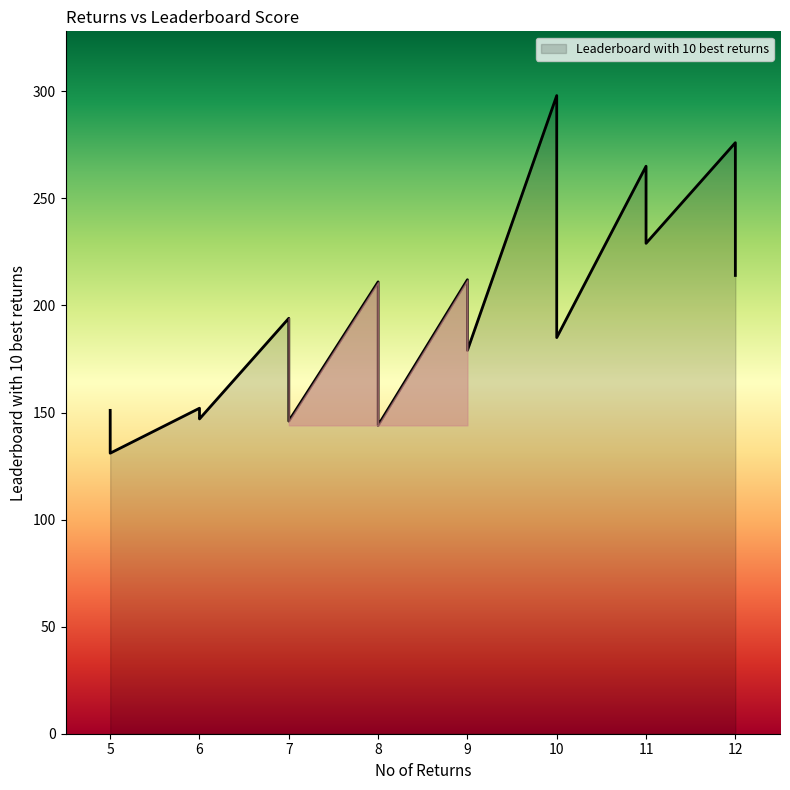

What is the change in value from 12 to 5?

-137